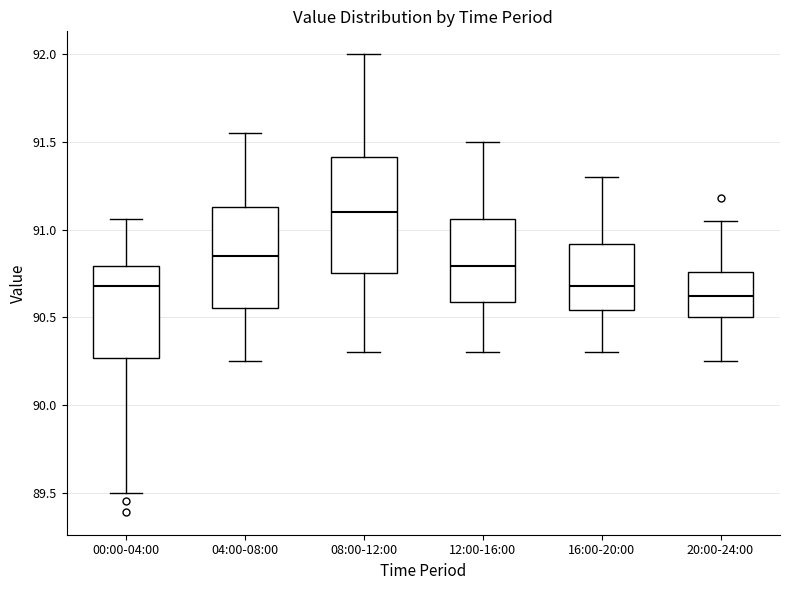

Which box has the lowest median line?

20:00-24:00